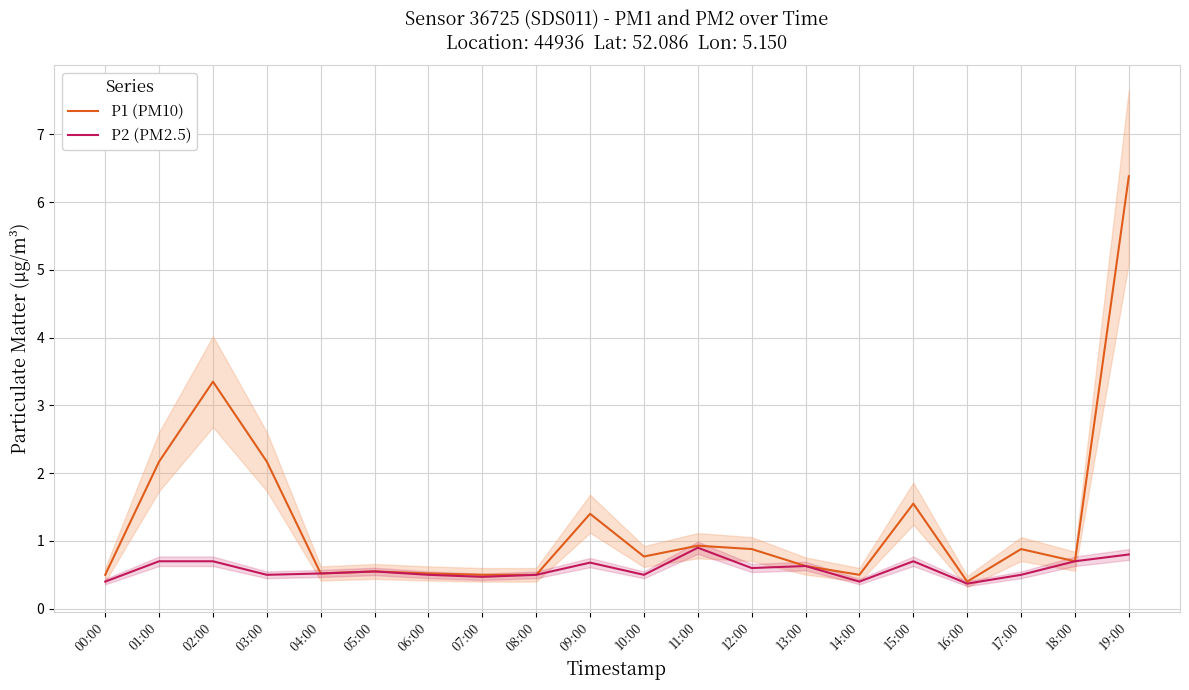

The value of P2 (PM2.5) at 15:00 is 0.9. True or false?

False